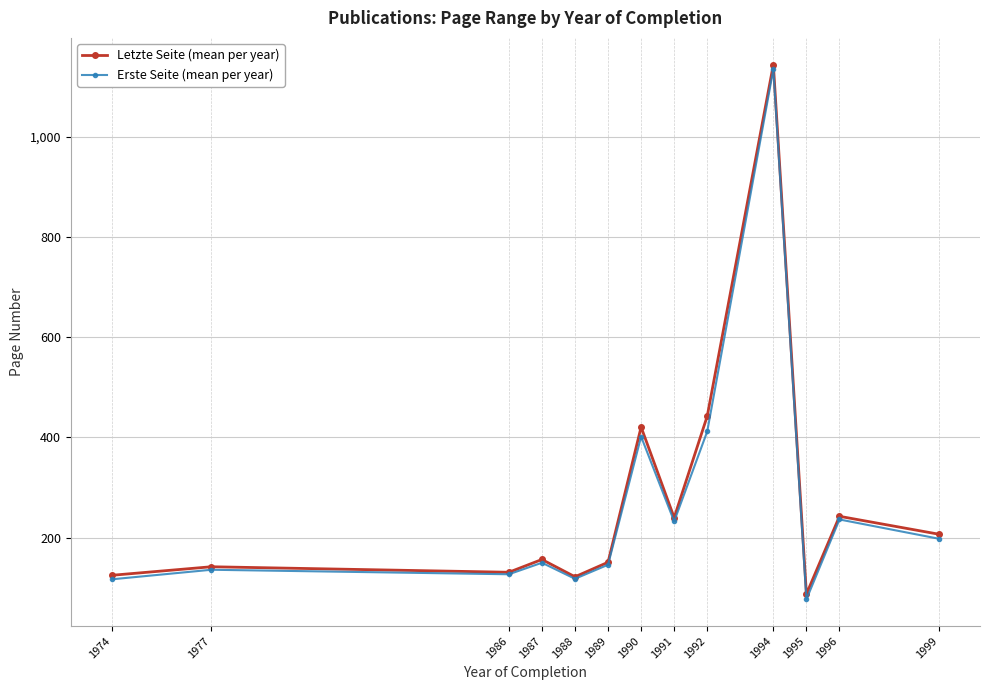

How many values in the Letzte Seite (mean per year) series exceed 156?

7